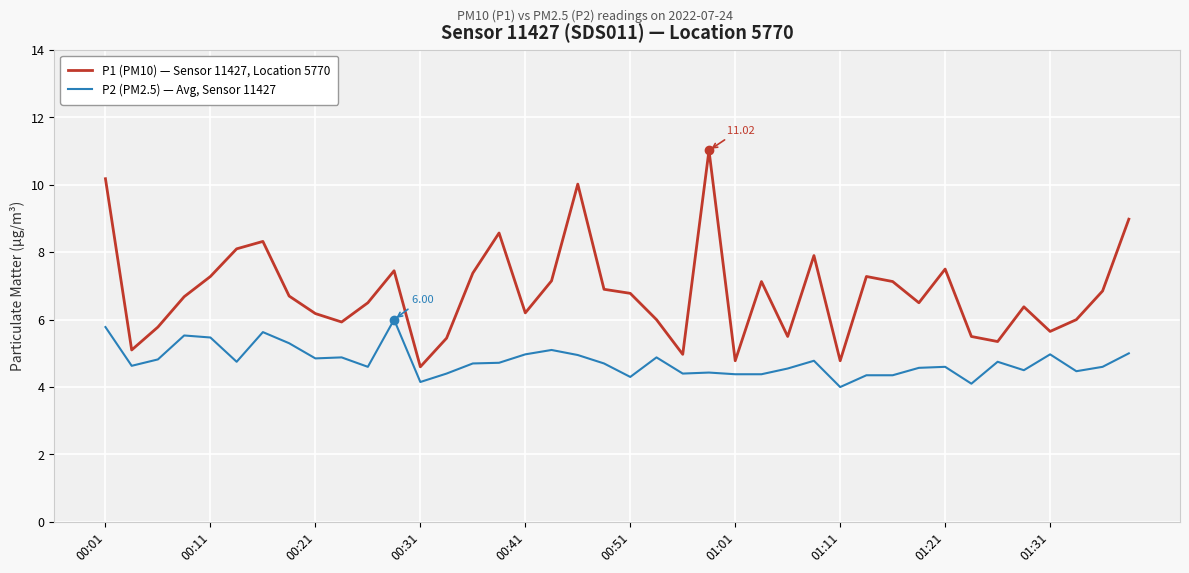

What is the difference between the maximum and minimum values in the P2 (PM2.5) — Avg, Sensor 11427 series?

2.0